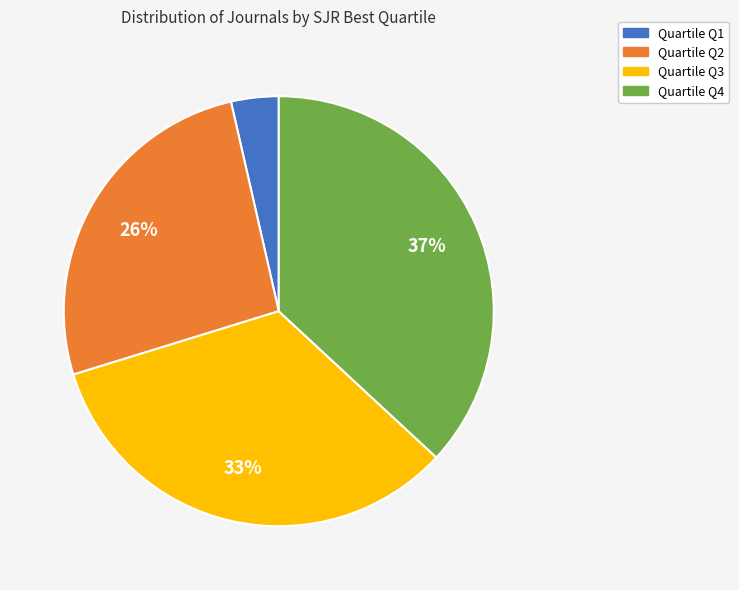

Is there a majority slice in this chart?

No